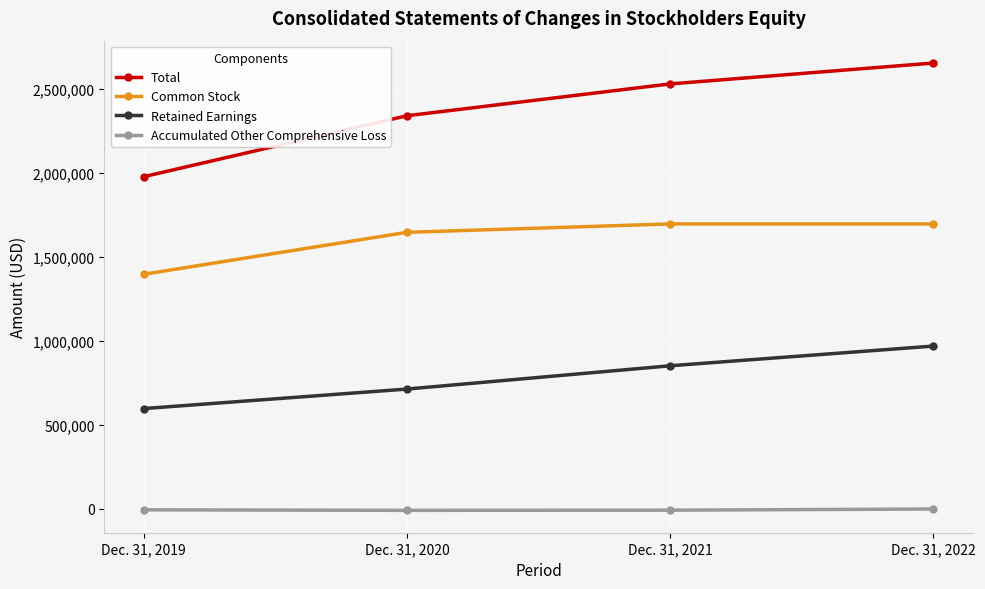

Is the value of Accumulated Other Comprehensive Loss at Dec. 31, 2019 greater than the value of Common Stock at Dec. 31, 2019?

No